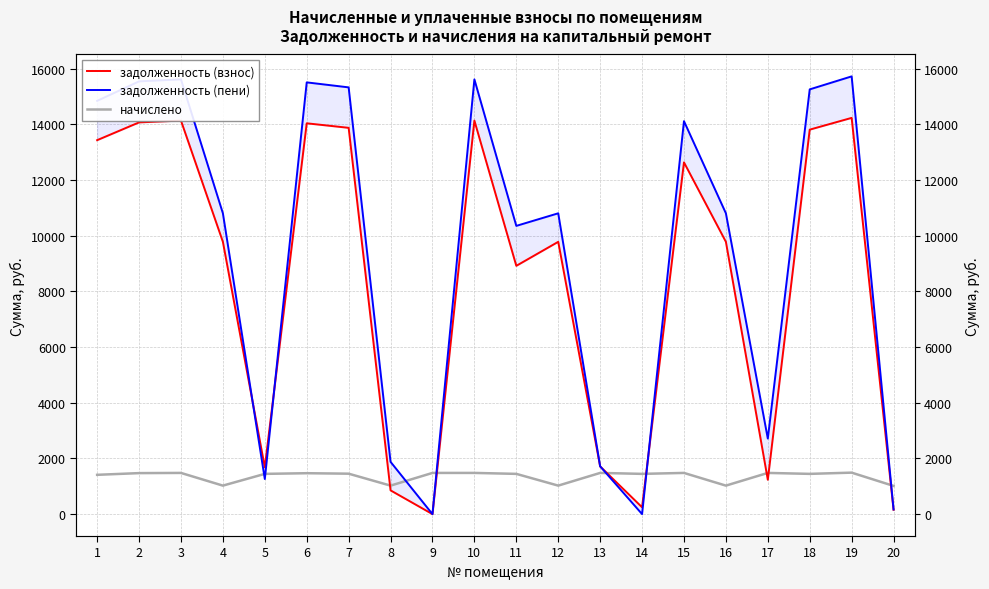

Is the value of задолженность (взнос) at 1 greater than the value of задолженность (пени) at 1?

No